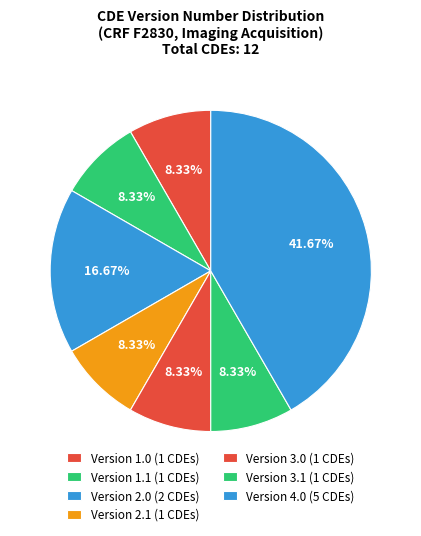

Count the number of slices in the pie.

7